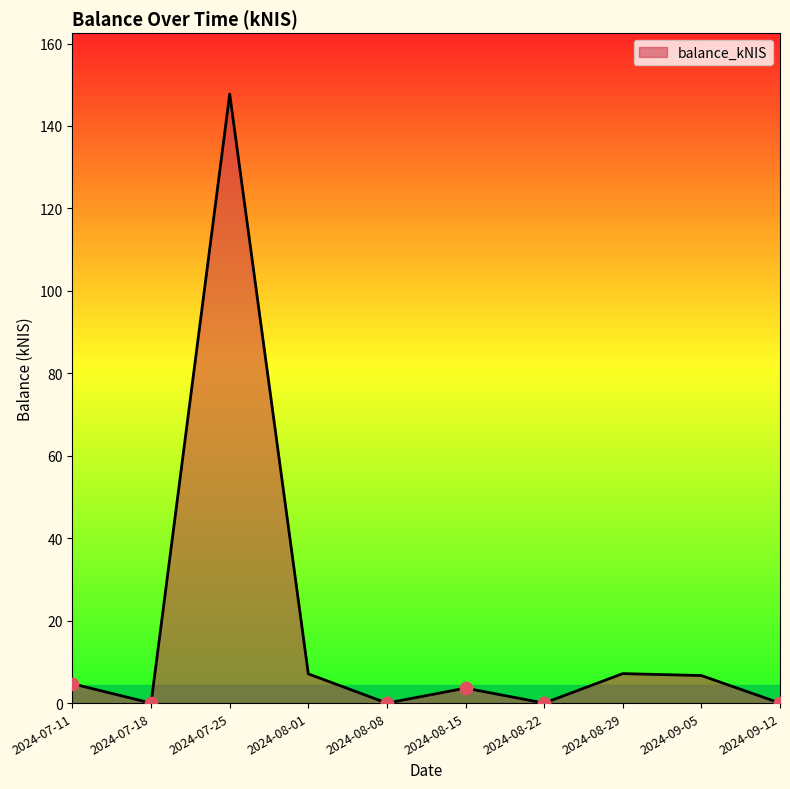

Between 2024-07-25 and 2024-08-15, which is larger?

2024-07-25